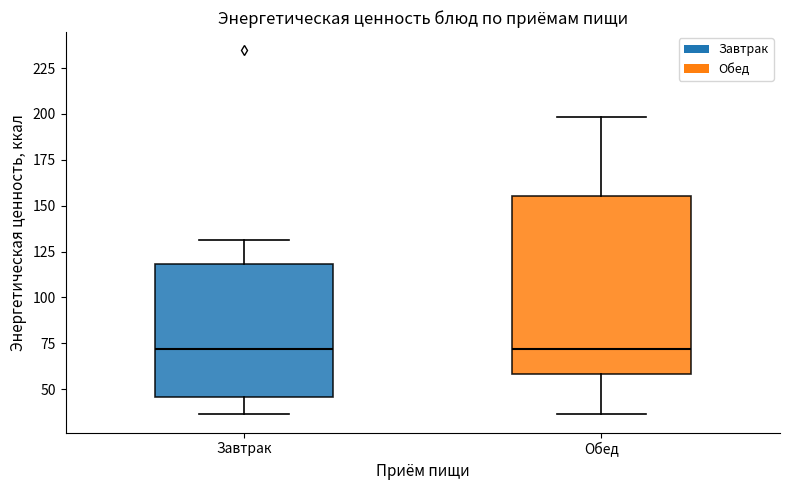

Reading left to right, transcribe this box plot: for each box, give where its median line is, the range the box spans, and where its two whiskers end, as read against the y-axis. The values are not printed on the chart, so give them approximately, as read against the axis.

Завтрак: median 70, box 45 to 120, whiskers 35 to 130
Обед: median 70, box 60 to 155, whiskers 35 to 200